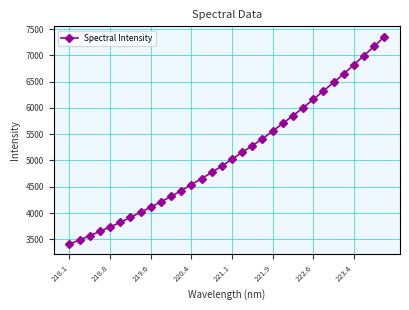

What is the value of the 21st point from the left?

5557.5